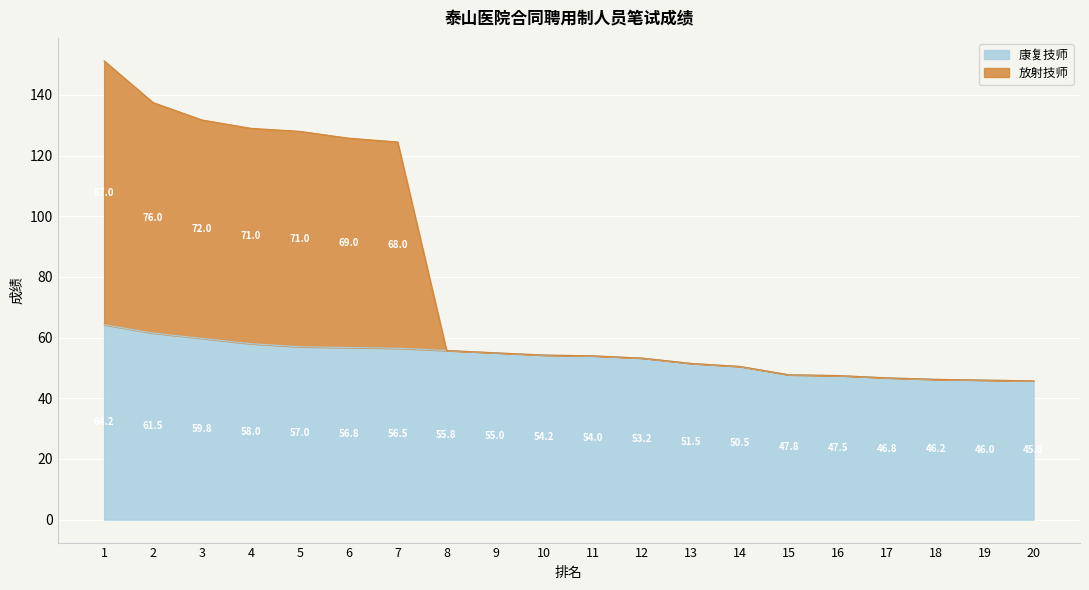

At which category is the sum across all series the highest?

1